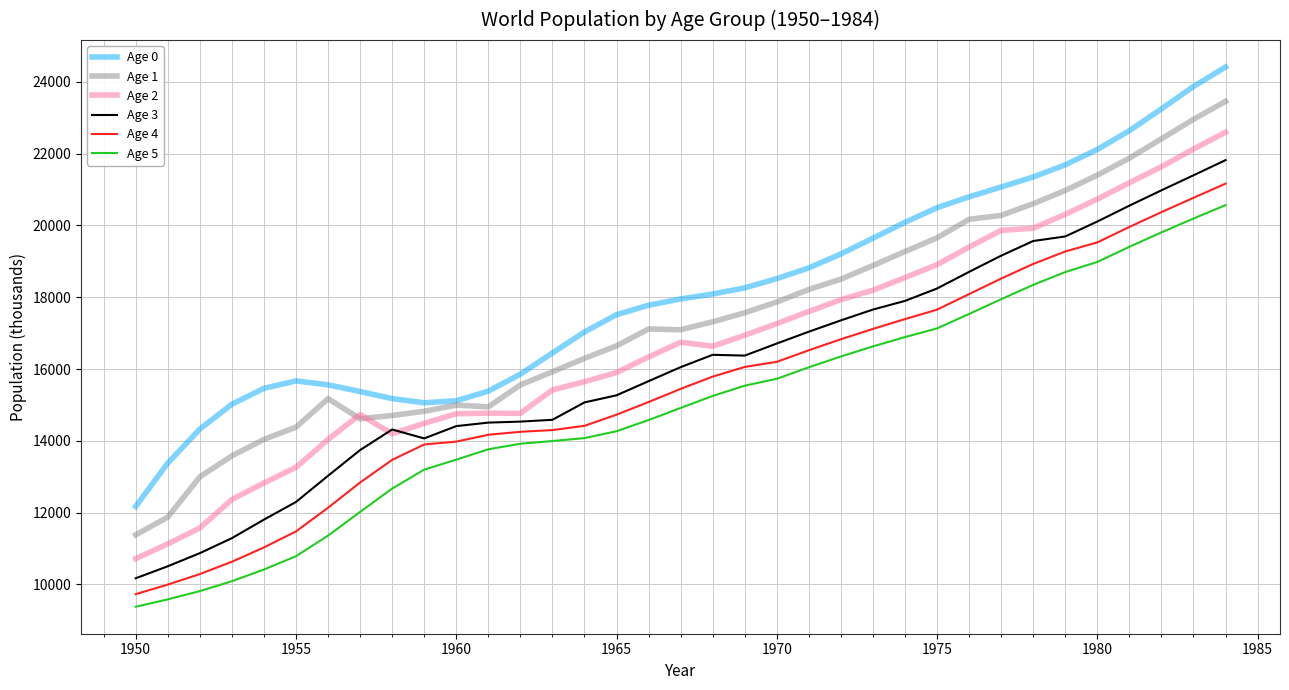

Which series has the largest total across all categories?

Age 0